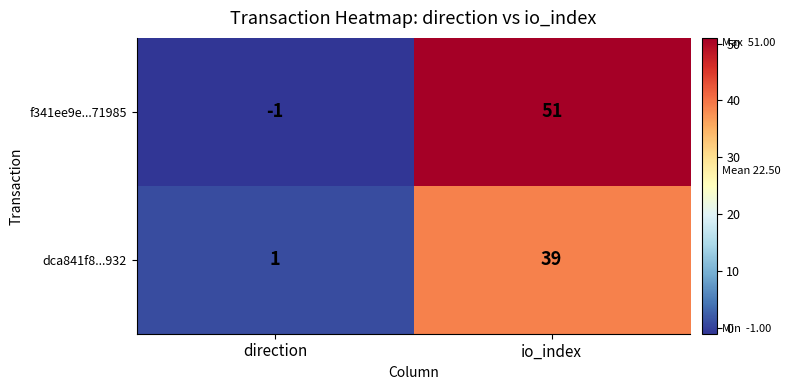

Rank the series by their average value, from highest to lowest.

f341ee9e...71985, dca841f8...932